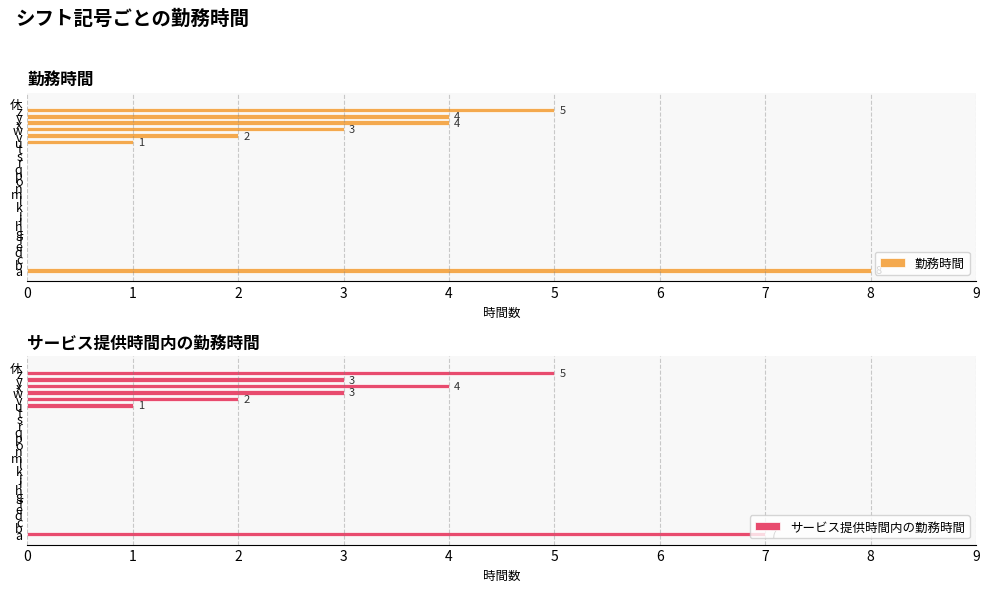

Count the サービス提供時間内の勤務時間 values in the range 0 to 1.

21